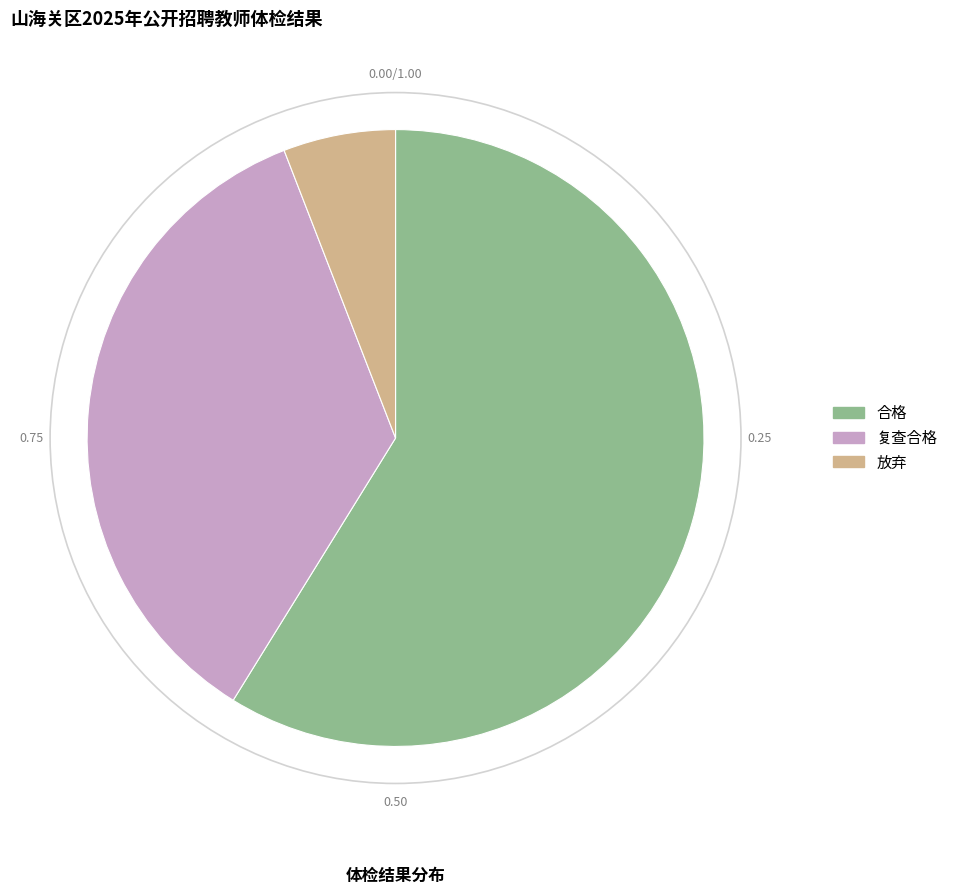

Which category has the biggest portion of the pie?

合格